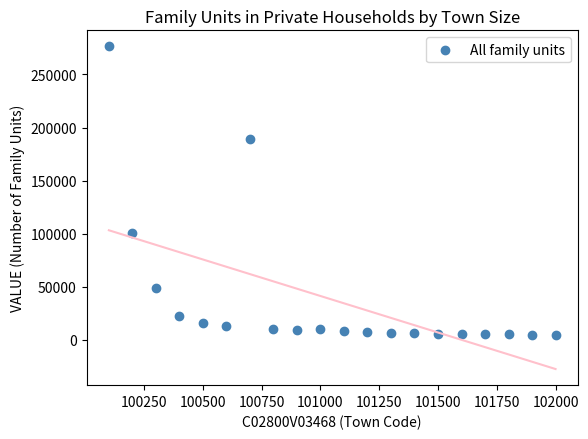

What is the range of Y values (max minus min)?

271436